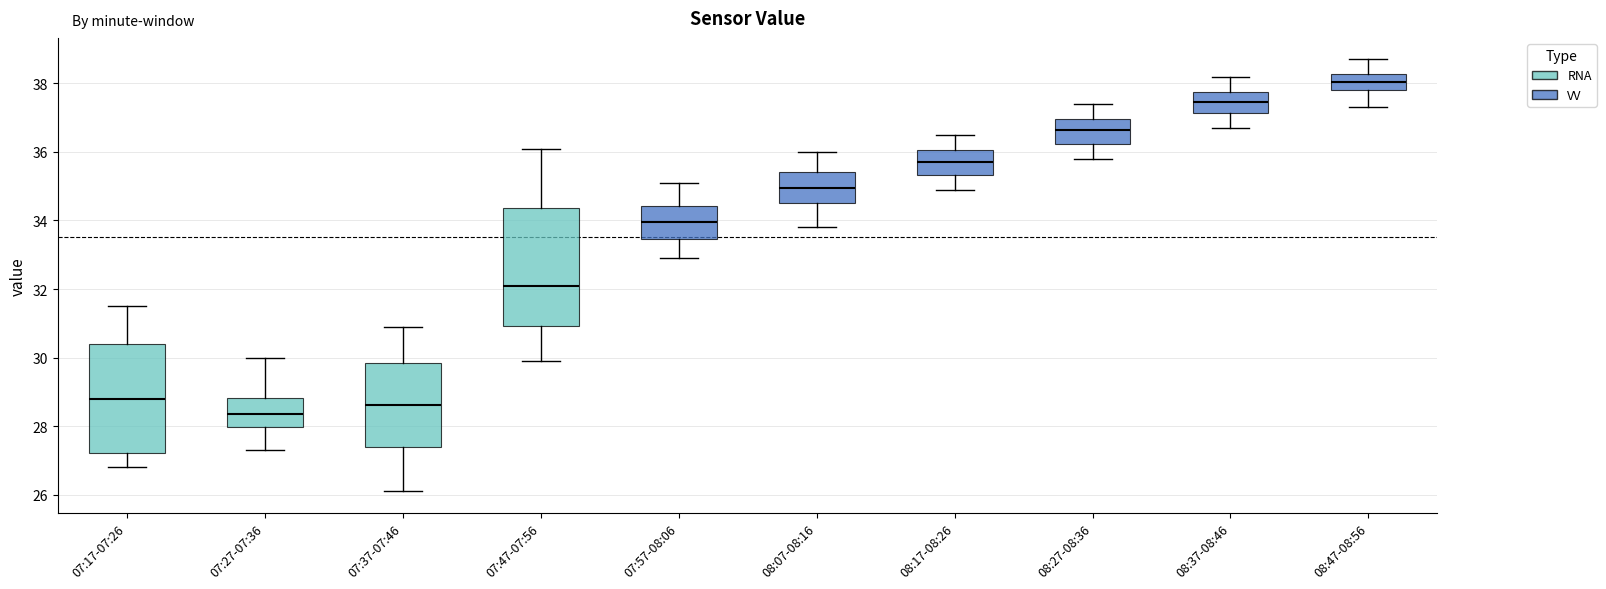

Reading left to right, transcribe this box plot: for each box, give where its median line is, the range the box spans, and where its two whiskers end, as read against the y-axis. The values are not printed on the chart, so give them approximately, as read against the axis.

07:17-07:26: median 28.8, box 27.2 to 30.4, whiskers 26.8 to 31.6
07:27-07:36: median 28.4, box 28.0 to 28.8, whiskers 27.4 to 30.0
07:37-07:46: median 28.6, box 27.4 to 29.8, whiskers 26.2 to 31.0
07:47-07:56: median 32.2, box 31.0 to 34.4, whiskers 30.0 to 36.2
07:57-08:06: median 34.0, box 33.4 to 34.4, whiskers 33.0 to 35.2
08:07-08:16: median 35.0, box 34.6 to 35.4, whiskers 33.8 to 36.0
08:17-08:26: median 35.8, box 35.4 to 36.0, whiskers 35.0 to 36.6
08:27-08:36: median 36.6, box 36.2 to 37.0, whiskers 35.8 to 37.4
08:37-08:46: median 37.4, box 37.2 to 37.8, whiskers 36.8 to 38.2
08:47-08:56: median 38.0, box 37.8 to 38.2, whiskers 37.4 to 38.8